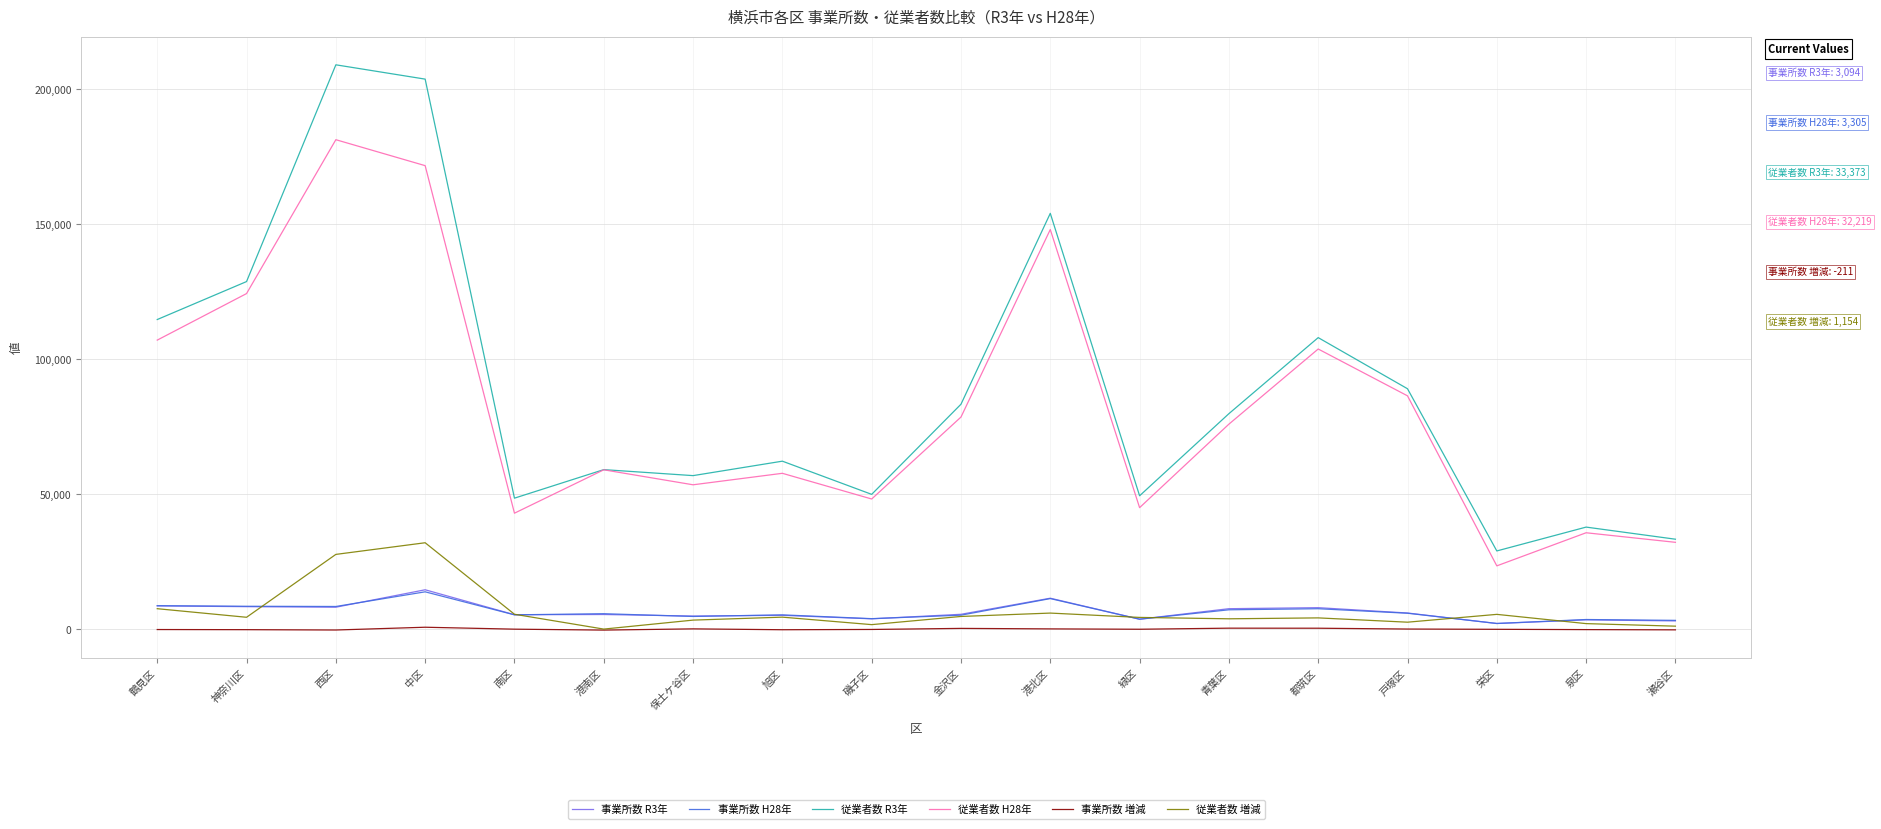

Is this an area chart (filled region under the line)?

No